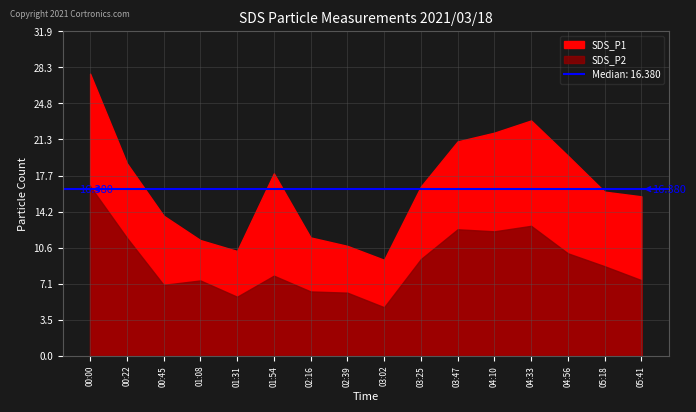

True or false: SDS_P2 and SDS_P1 intersect in this chart.

False